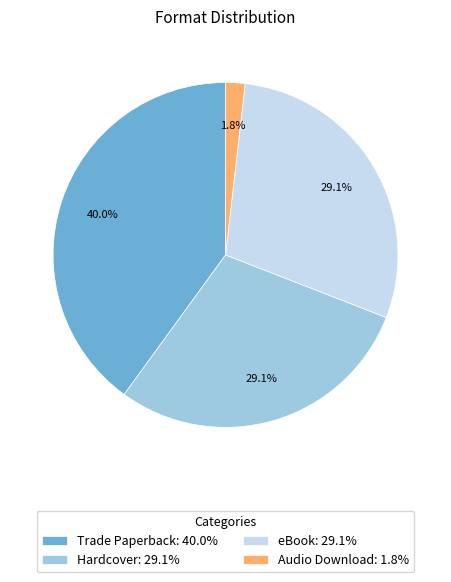

Does Trade Paperback represent more than half of the total?

No